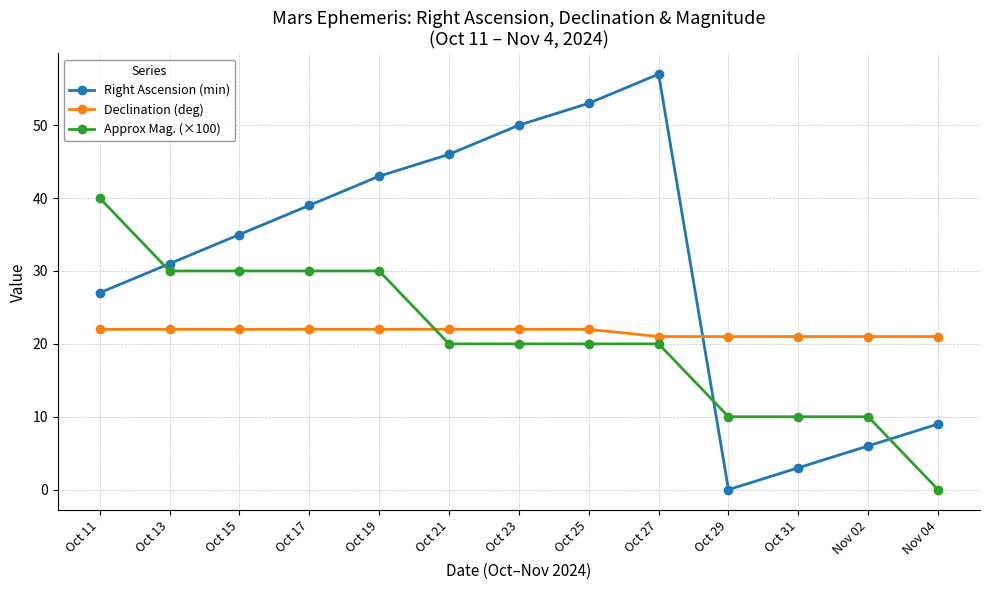

Which series changed the most between Oct 17 and Oct 21?

Approx Mag. (×100)